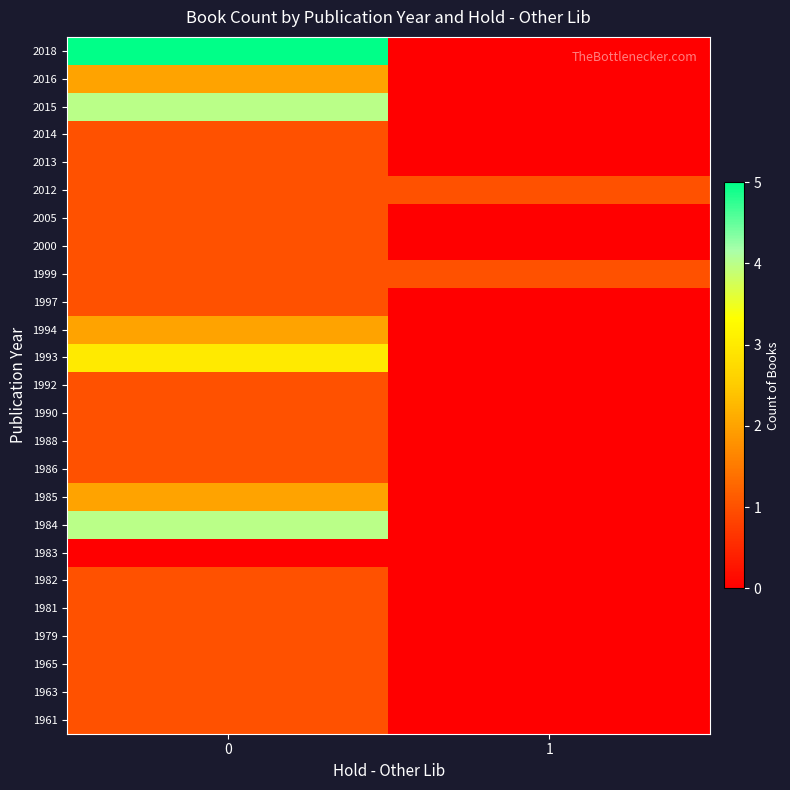

Which category has the lowest value across all series?

1